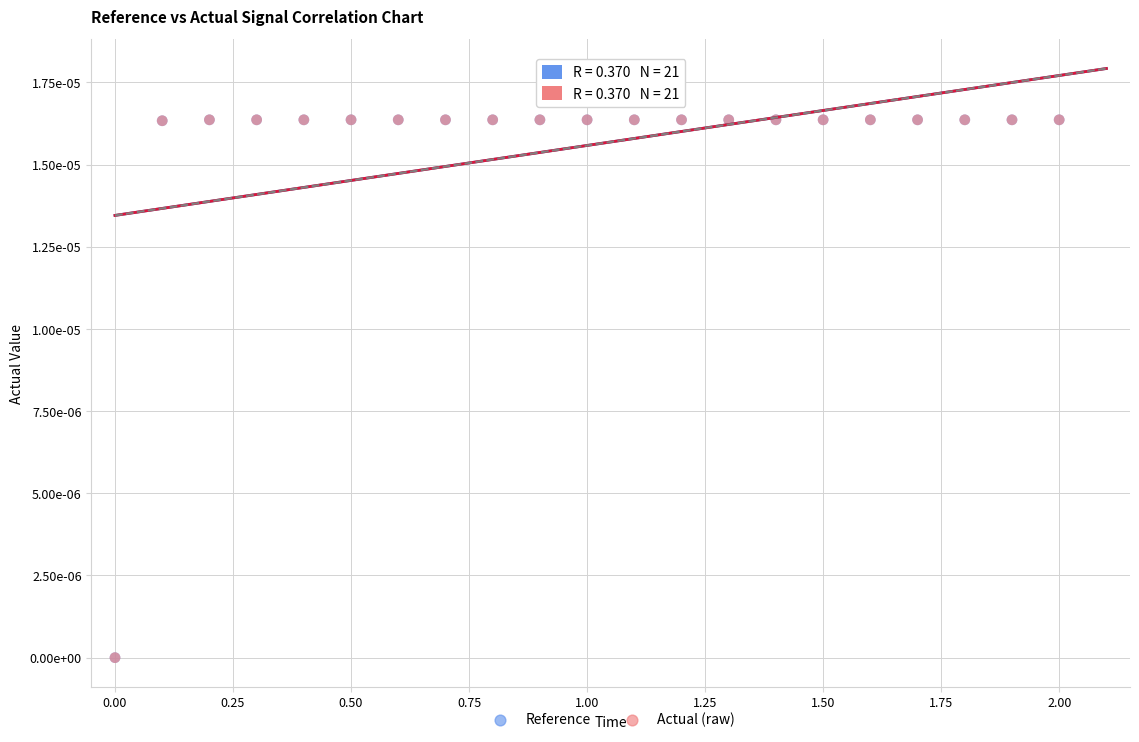

Which series has the largest Y range (max minus min)?

Actual (raw)